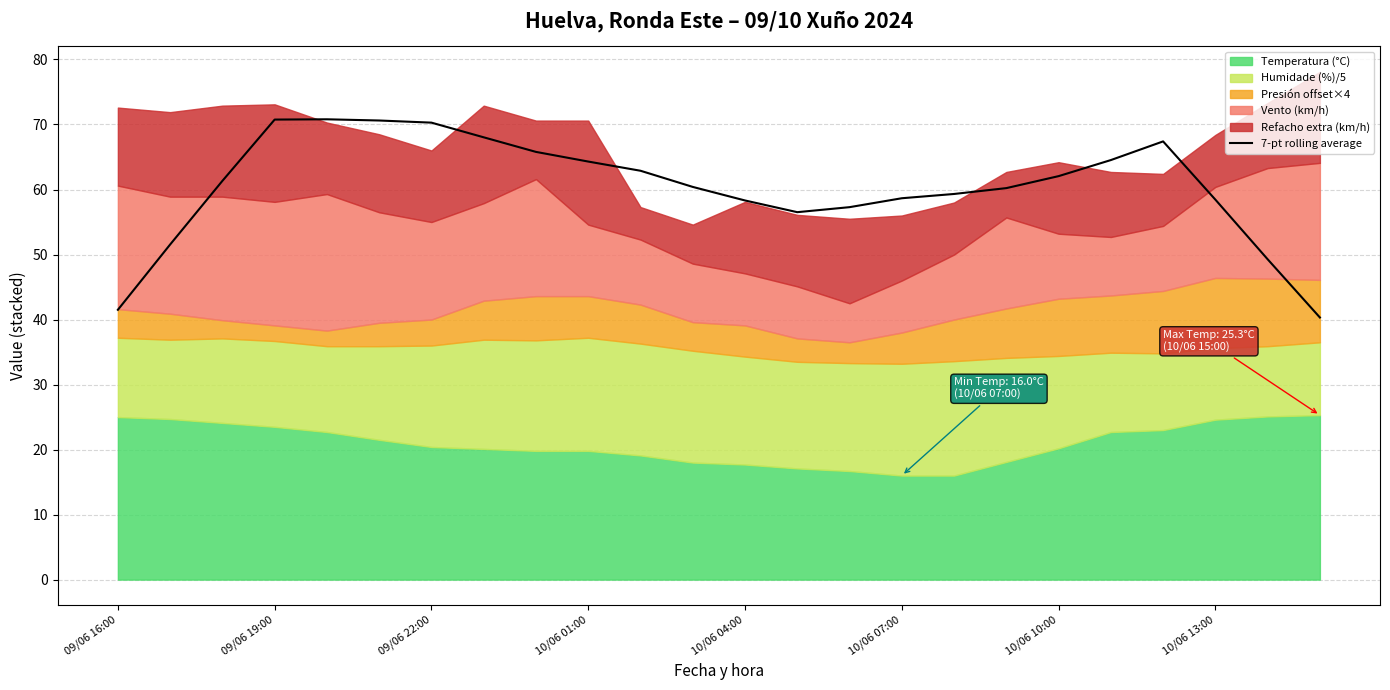

Where is the data nearest to the value 55?

13